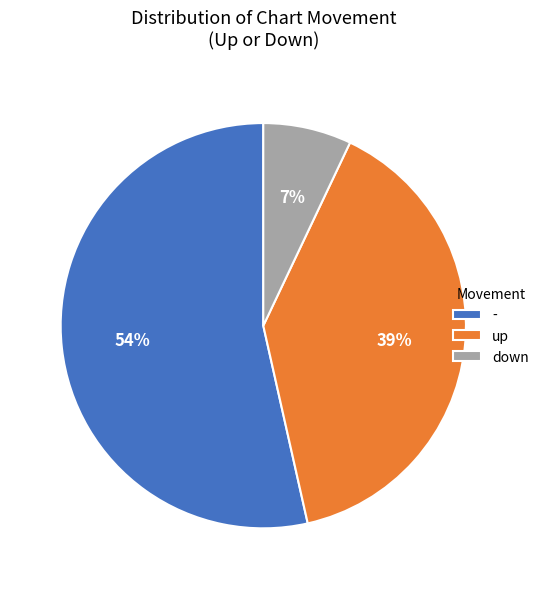

Is the sum of up and - greater than half?

Yes